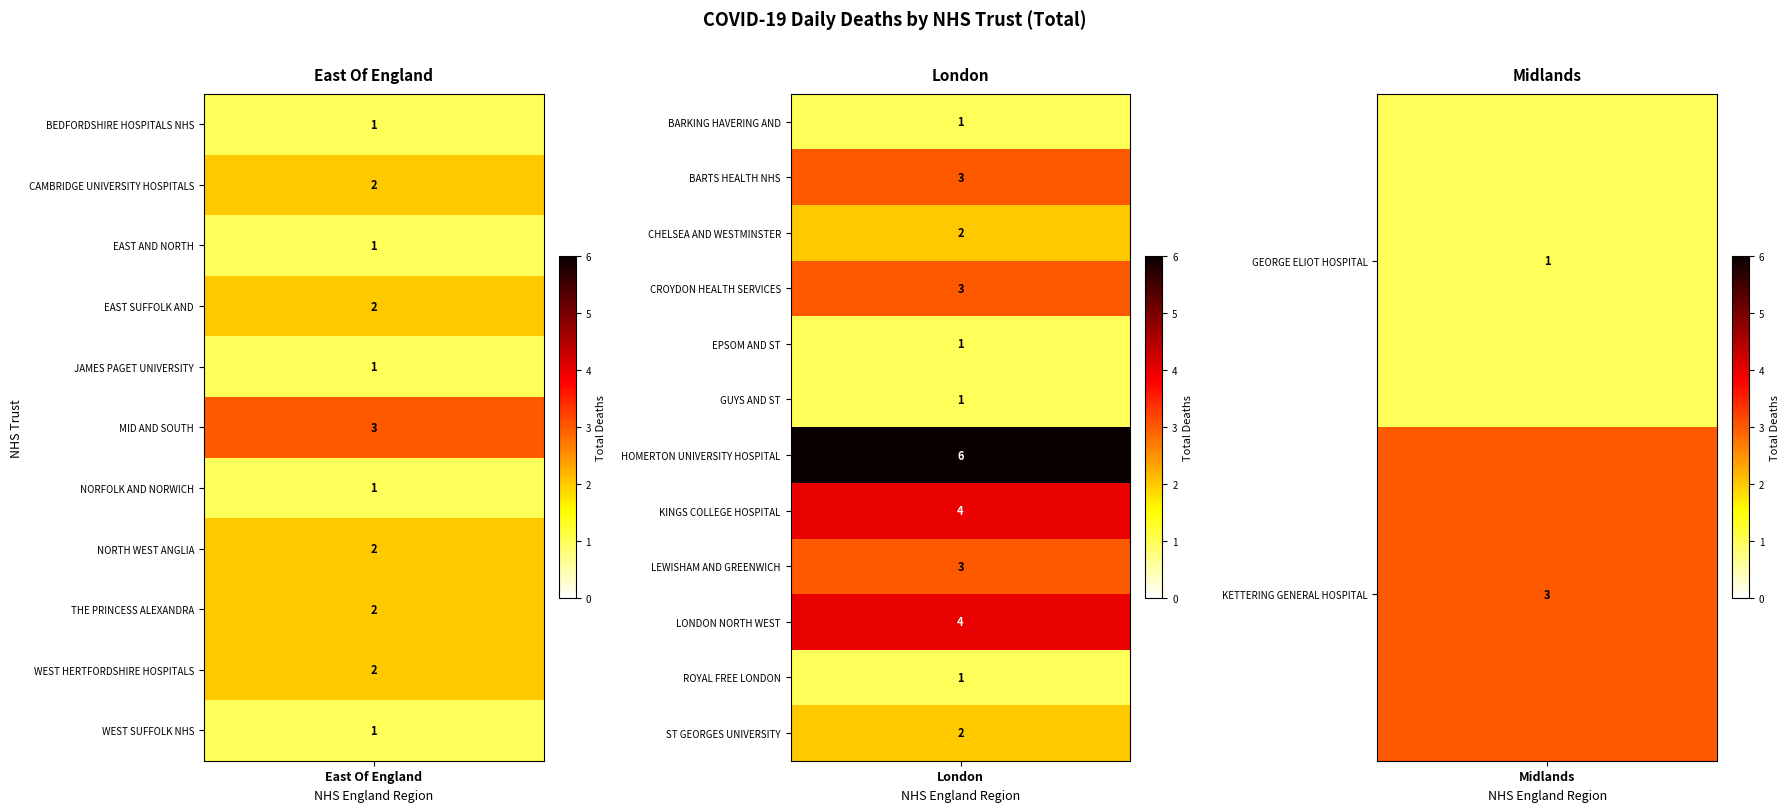

How many categories are shown in the chart?

11